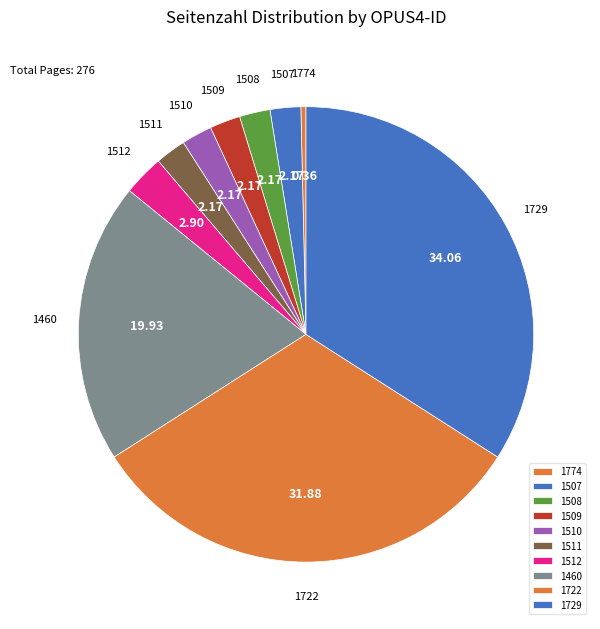

Does 1511 account for over 50% of the chart?

No